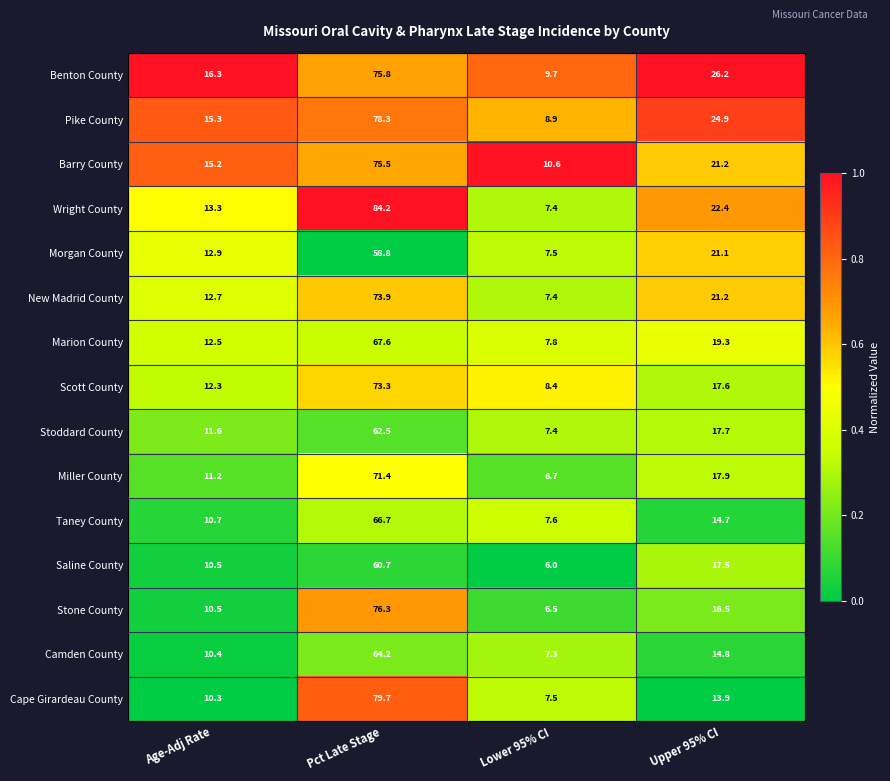

Between Age-Adj Rate and Pct Late Stage, which series saw the biggest shift?

Wright County